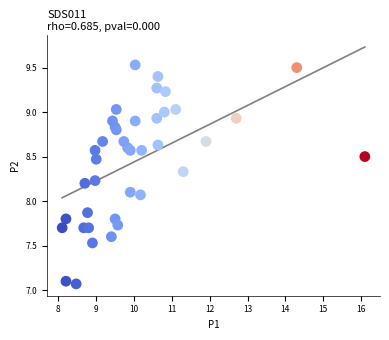

What is the range of Y values (max minus min)?

2.5